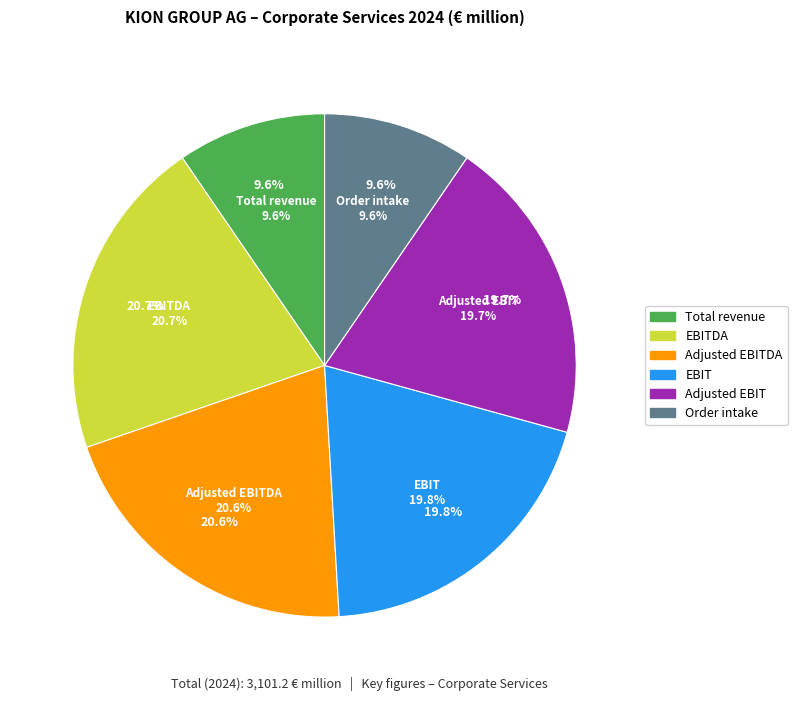

Is EBIT the majority of the pie?

No